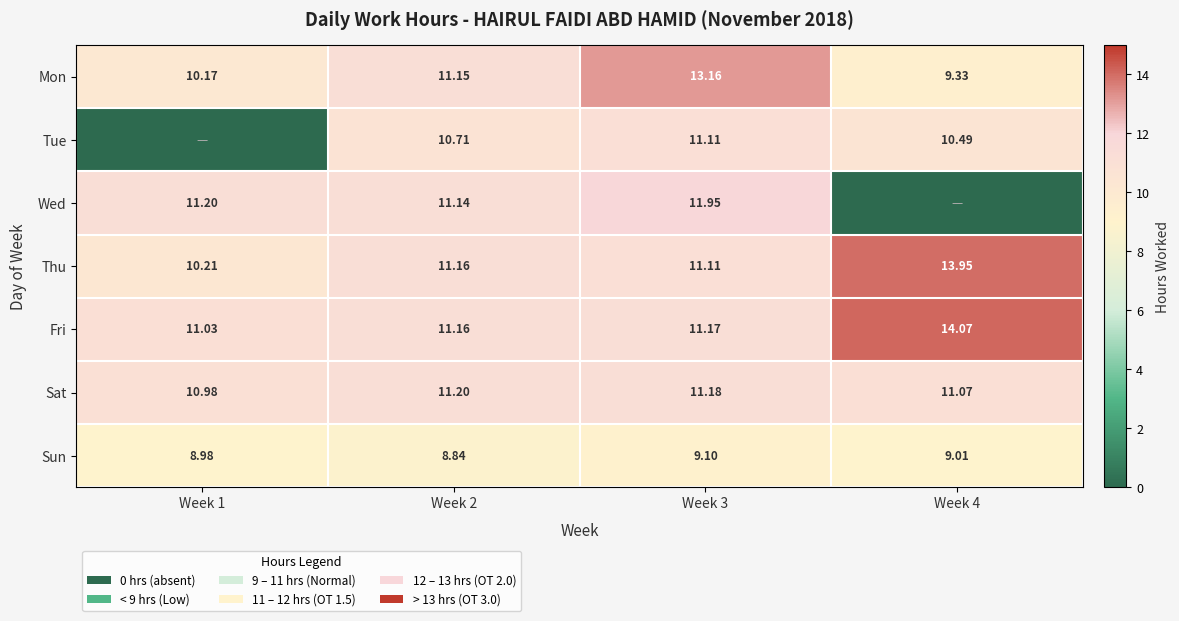

Is the value of Fri at Week 1 greater than the value of Sat at Week 1?

Yes